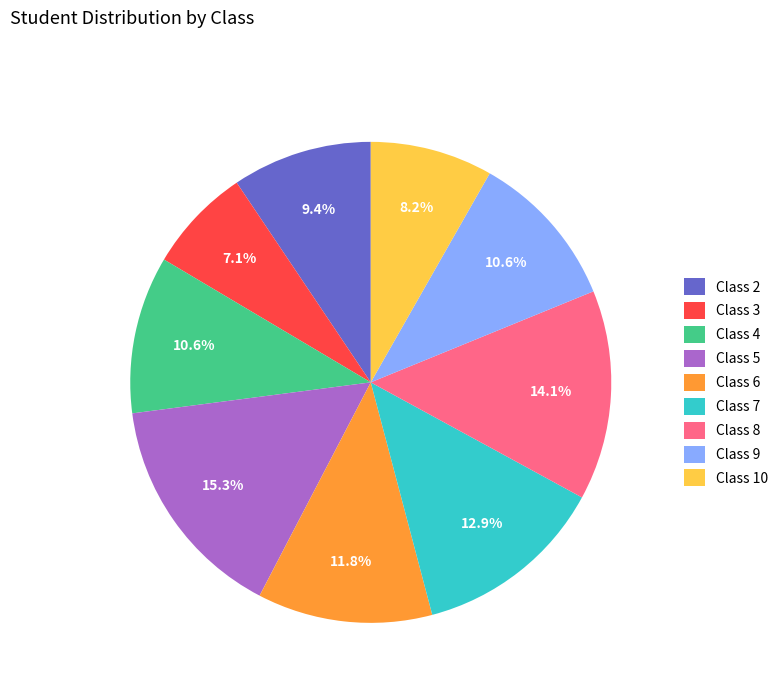

Is Class 6 the majority of the pie?

No